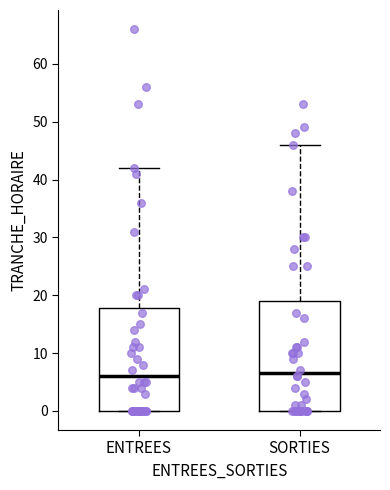

Reading left to right, read every box against the y-axis: the position of its median line, the range the box covers, and the ends of its whiskers. The values are not printed on the chart, so give them approximately, as read against the axis.

ENTREES: median 6, box 0 to 18, whiskers 0 to 42
SORTIES: median 7, box 0 to 19, whiskers 0 to 46